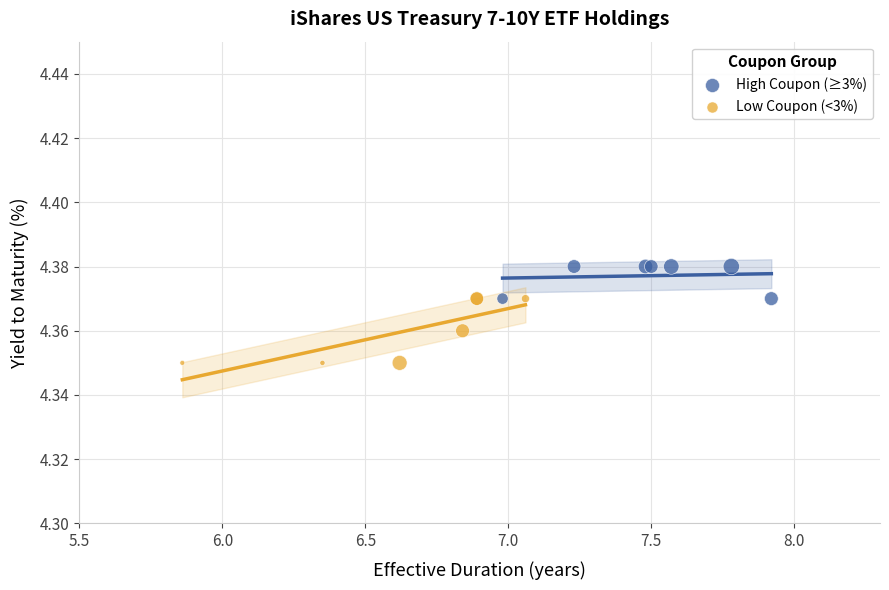

Which series contains the highest Y value?

High Coupon (≥3%)